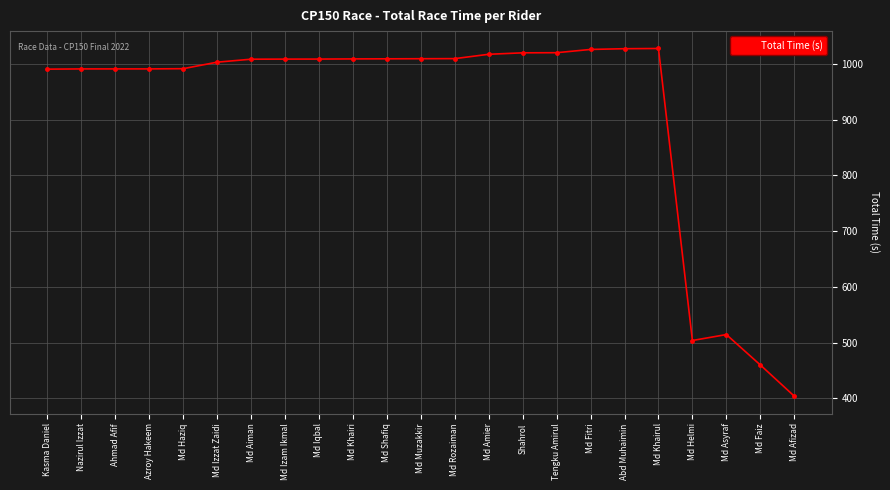

What is the difference between the maximum and minimum values?

623.6